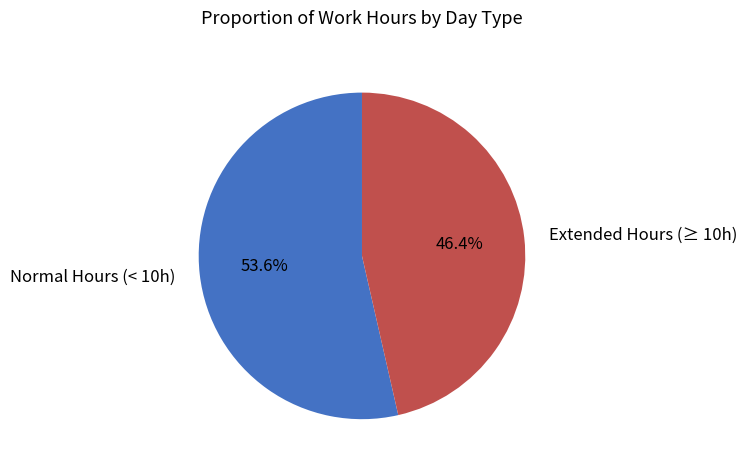

What portion of the pie excludes Normal Hours (< 10h)?

46.4%